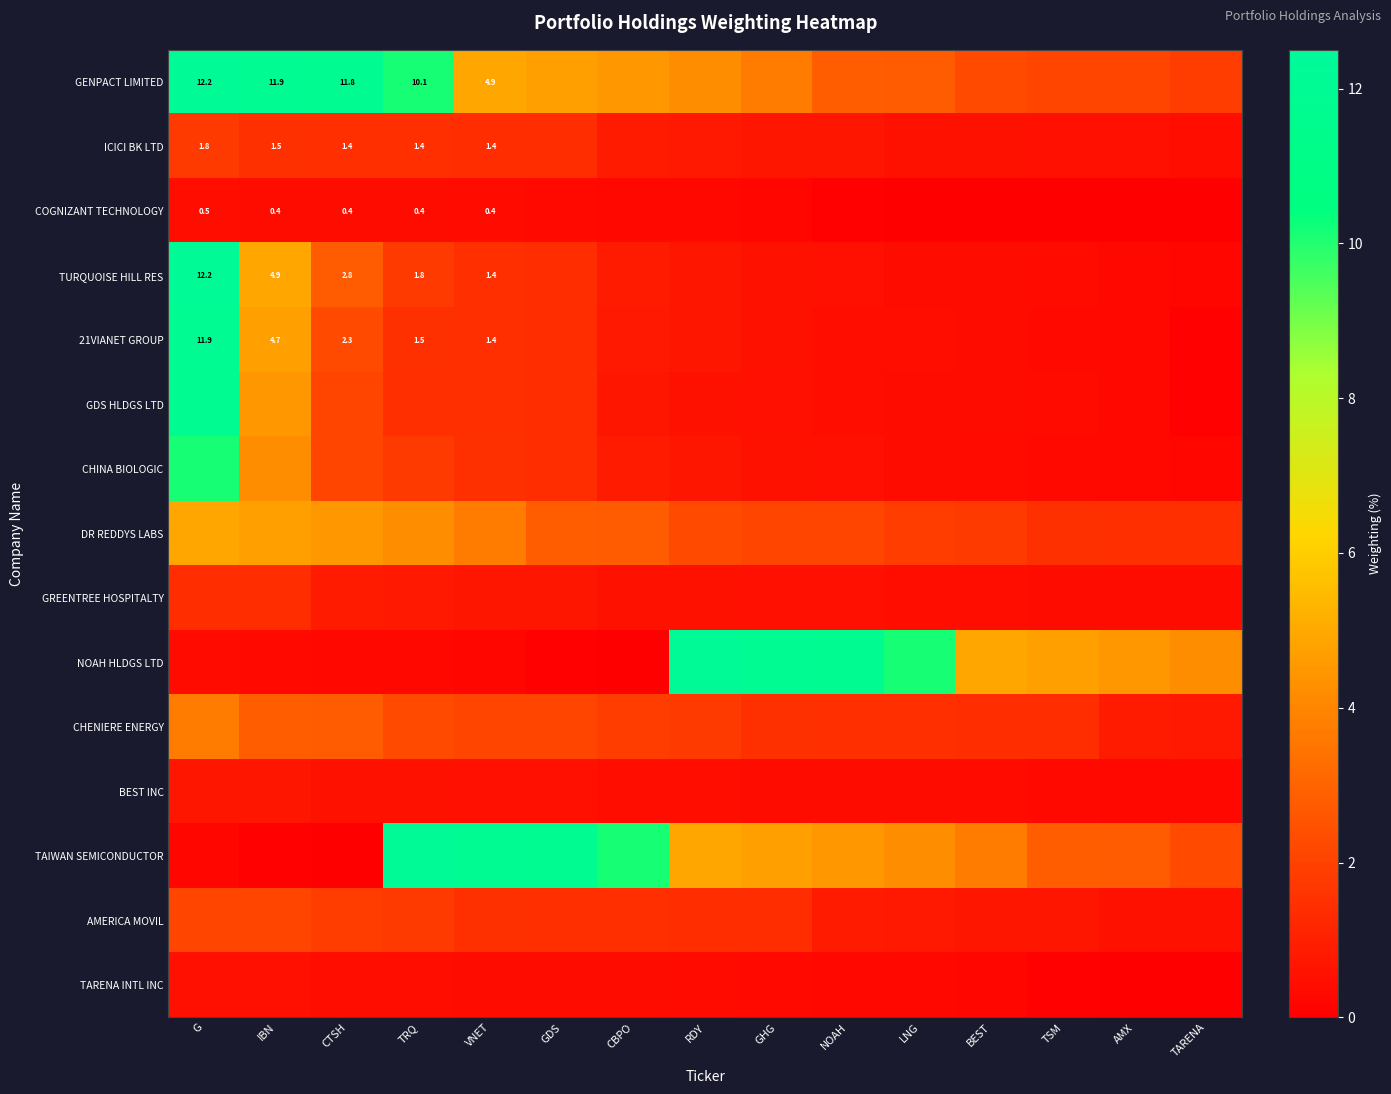

At how many categories does at least one series exceed 9?

11